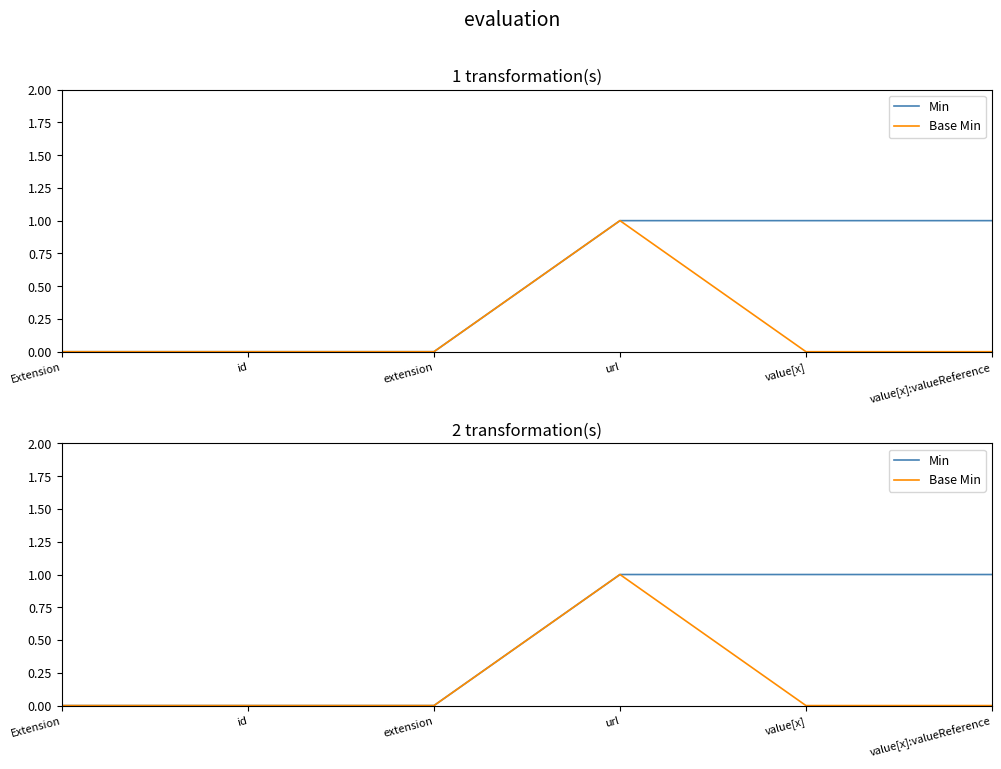

Which category has the highest value in the Base Min series?

url